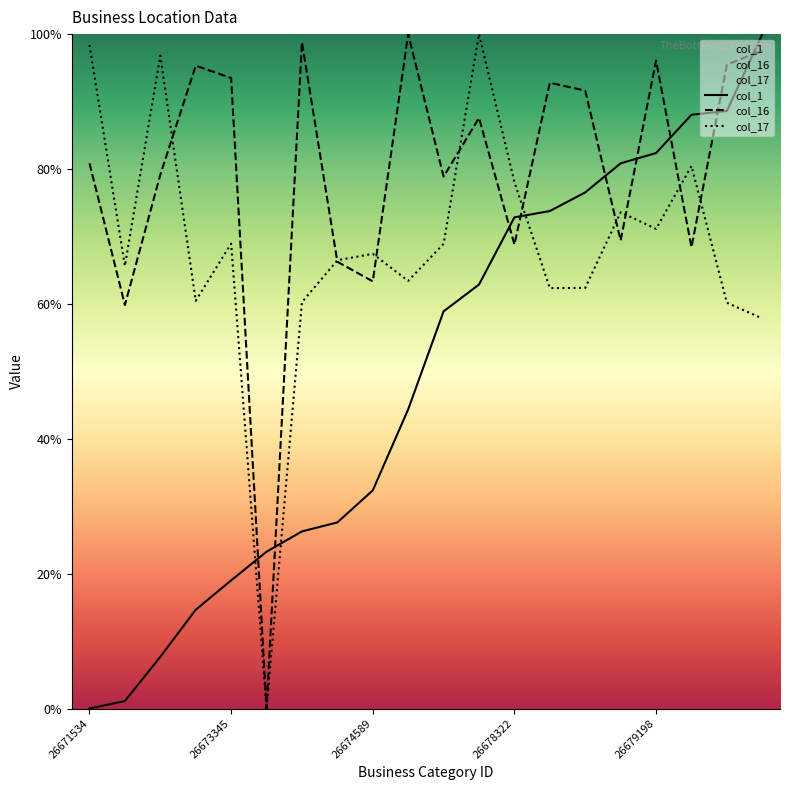

What is the sum of the col_1 values at 5 and 14?

99.8